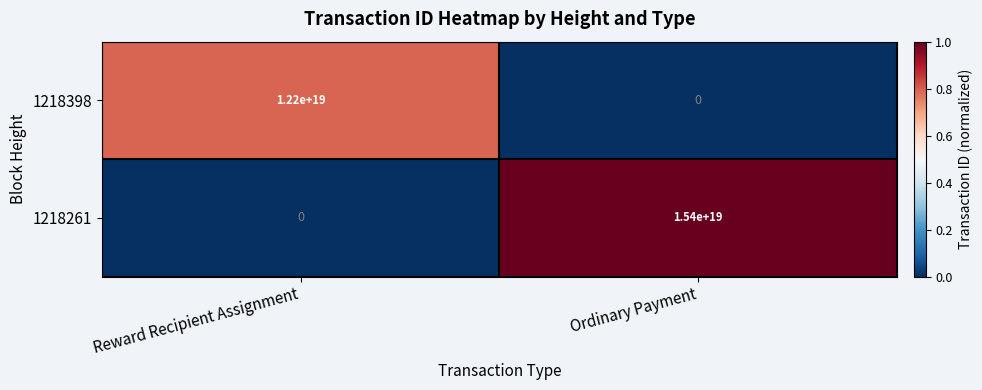

Is it true that 1218261 equals 3674685343206767616 at Ordinary Payment?

False